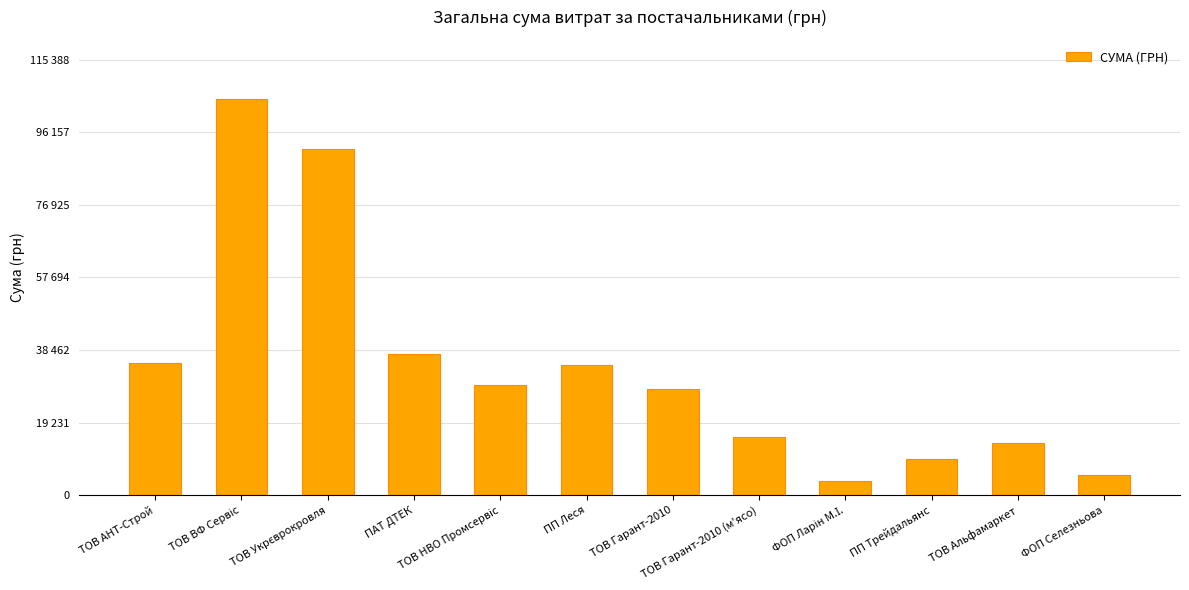

What is the minimum value shown in the chart?

3902.4